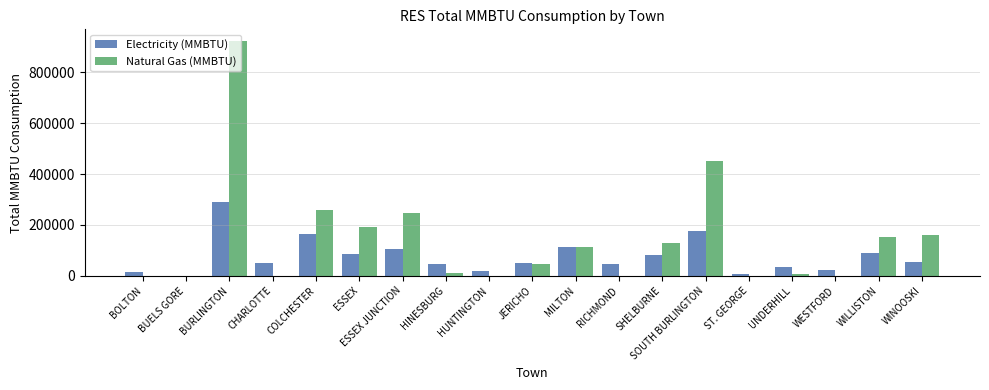

Which series changed the most between SOUTH BURLINGTON and WILLISTON?

Natural Gas (MMBTU)